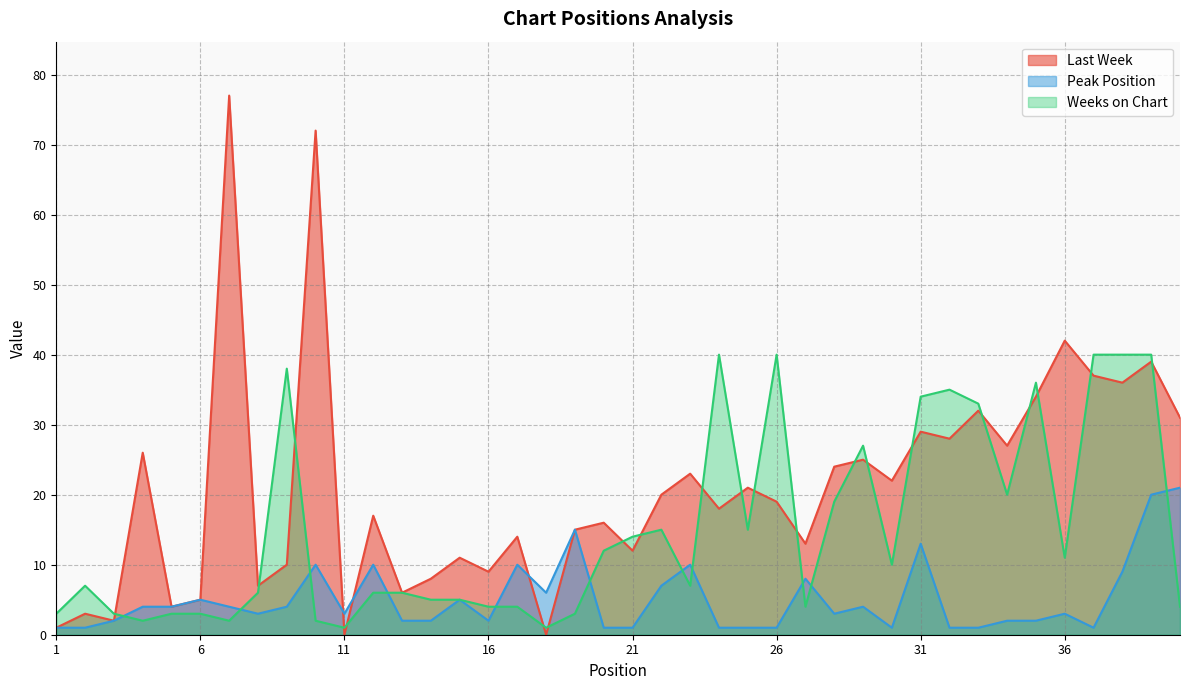

Which series ends up on top after the final intersection of Last Week and Weeks on Chart?

Last Week